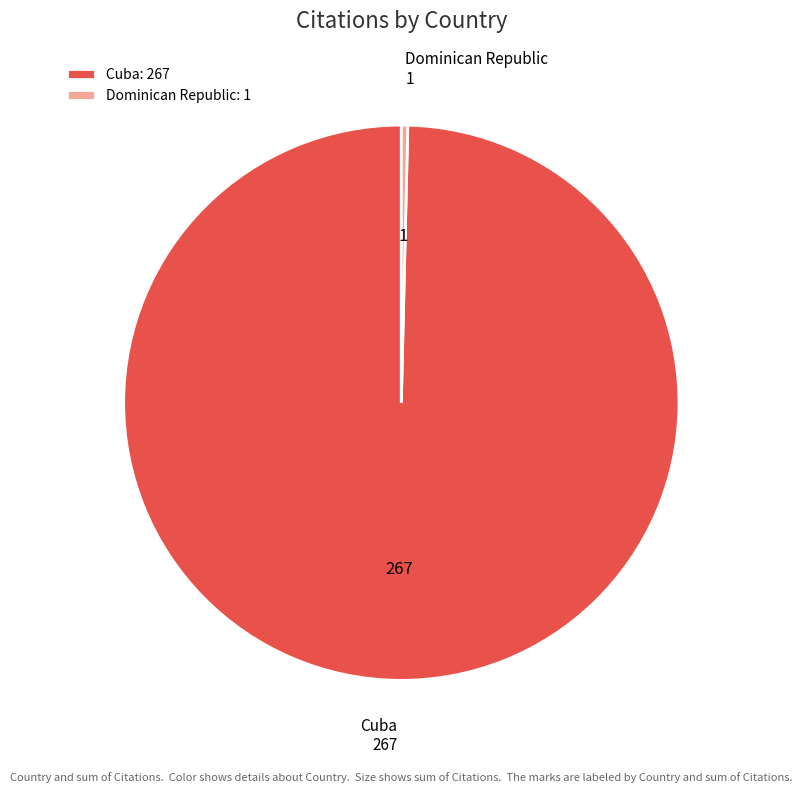

Between Dominican Republic and Cuba, which is larger?

Cuba